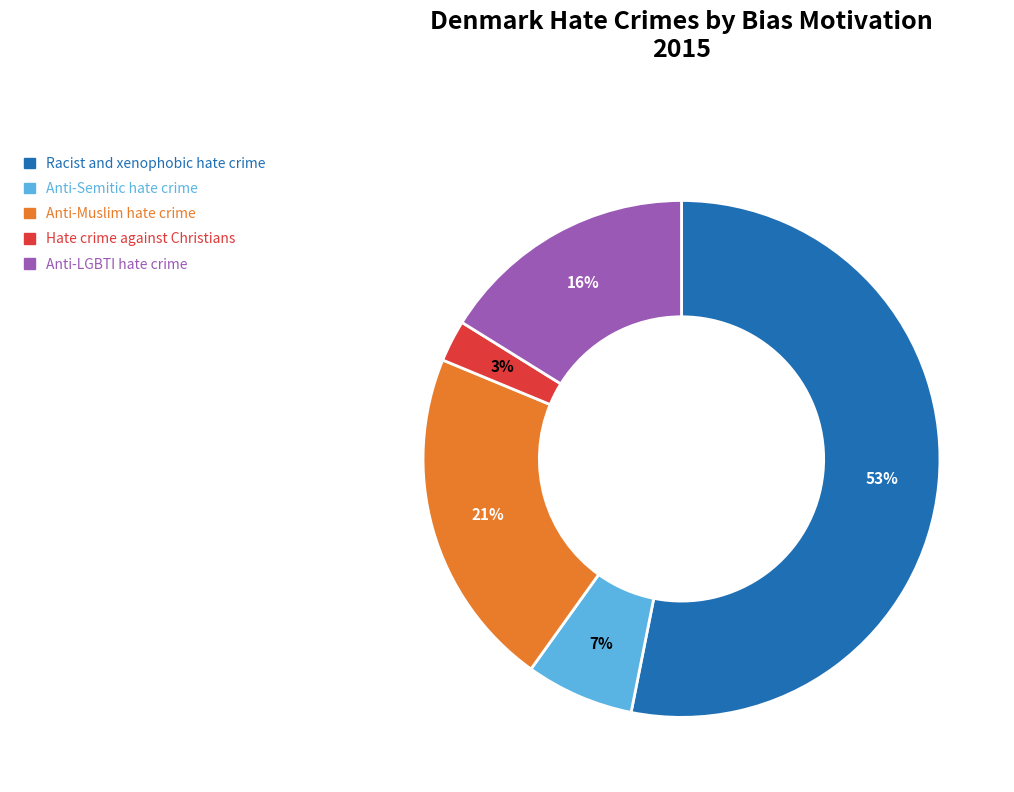

What is the majority slice?

Racist and xenophobic hate crime